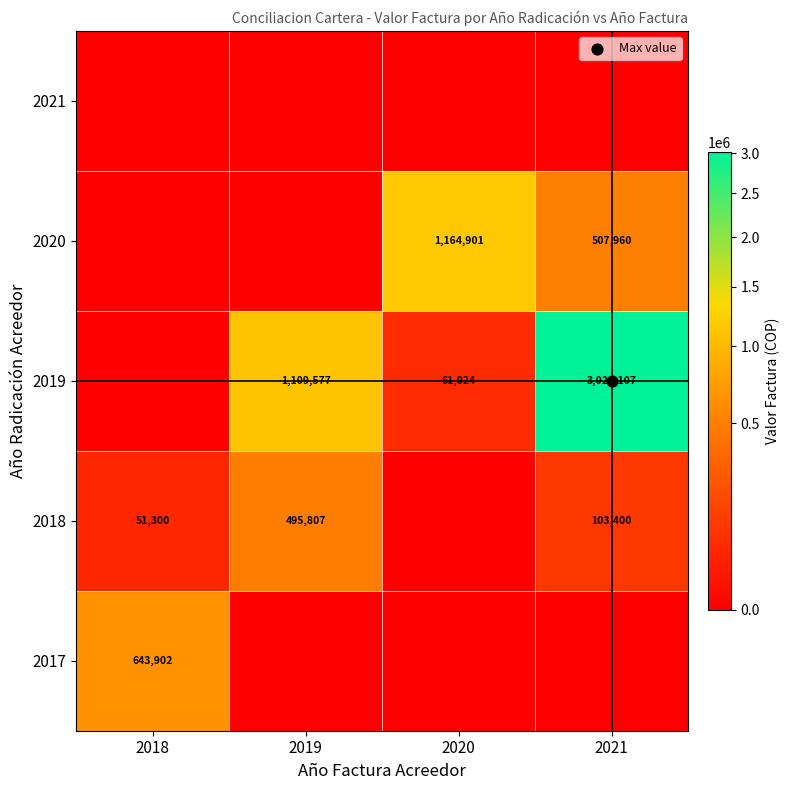

List the labels in order of 2021 value, smallest first.

2018, 2019, 2020, 2021